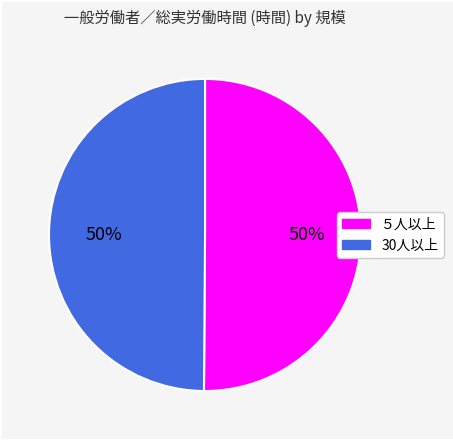

Is it true that ５人以上 is 50% of the pie?

True